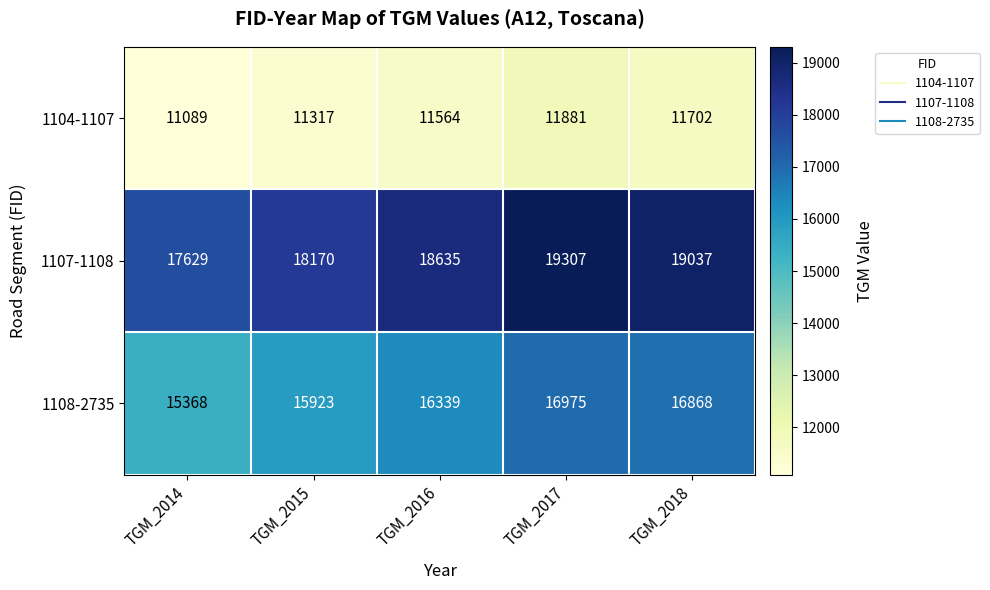

Which category has the lowest value across all series?

TGM_2014